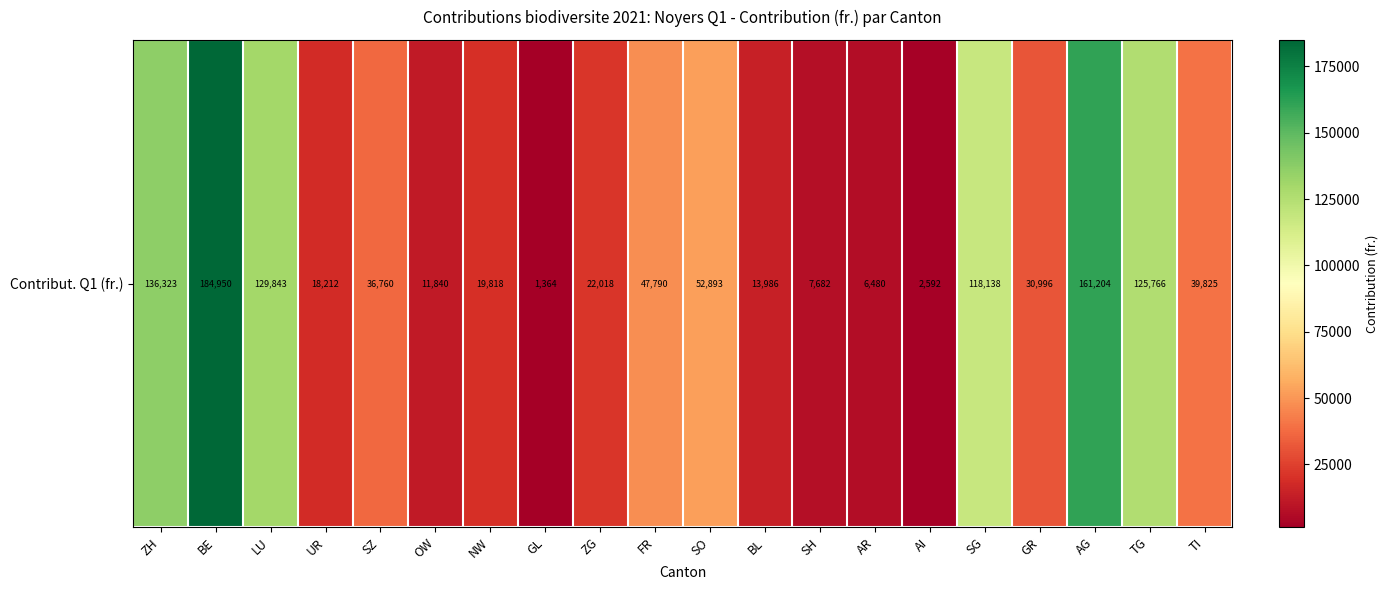

Between NW and ZG, which is larger?

ZG